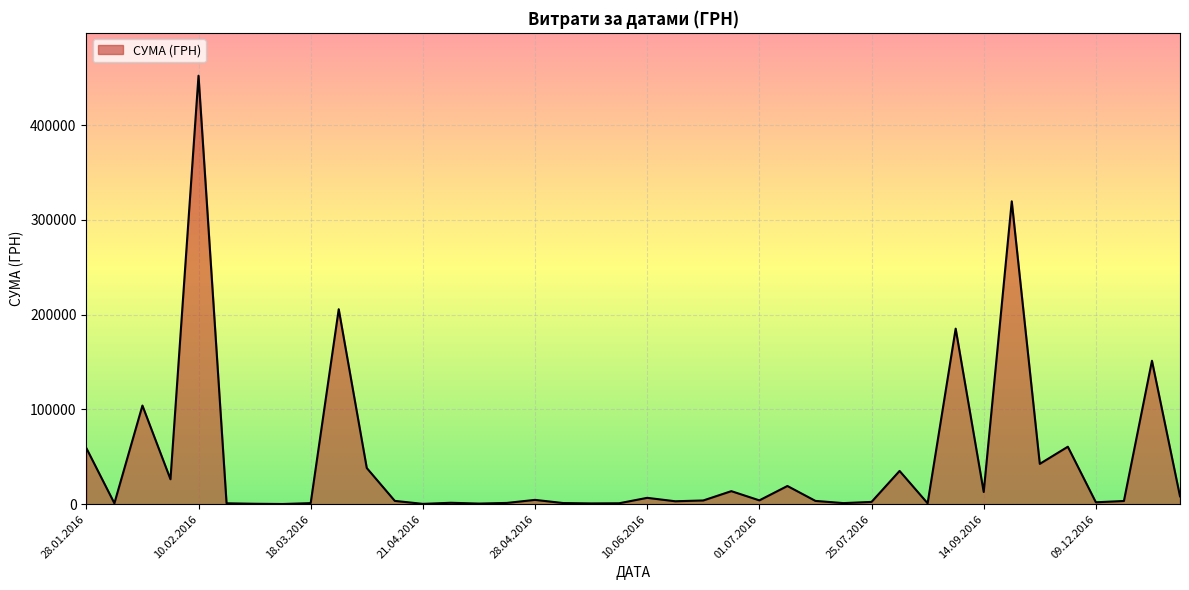

What is the difference between the maximum and minimum values?

451850.0